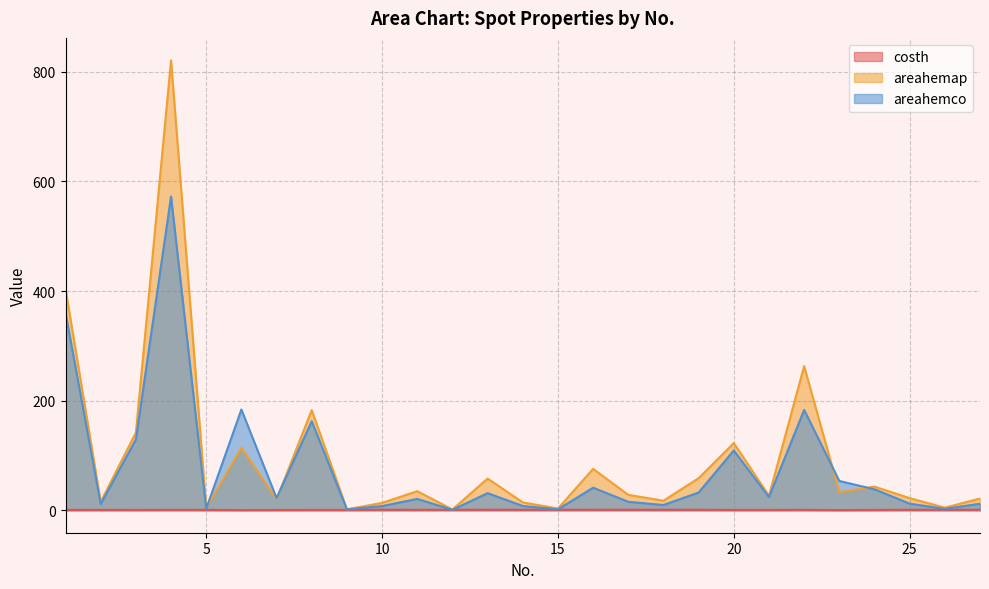

What is the value of the costh point at the 1st from the left?

0.6